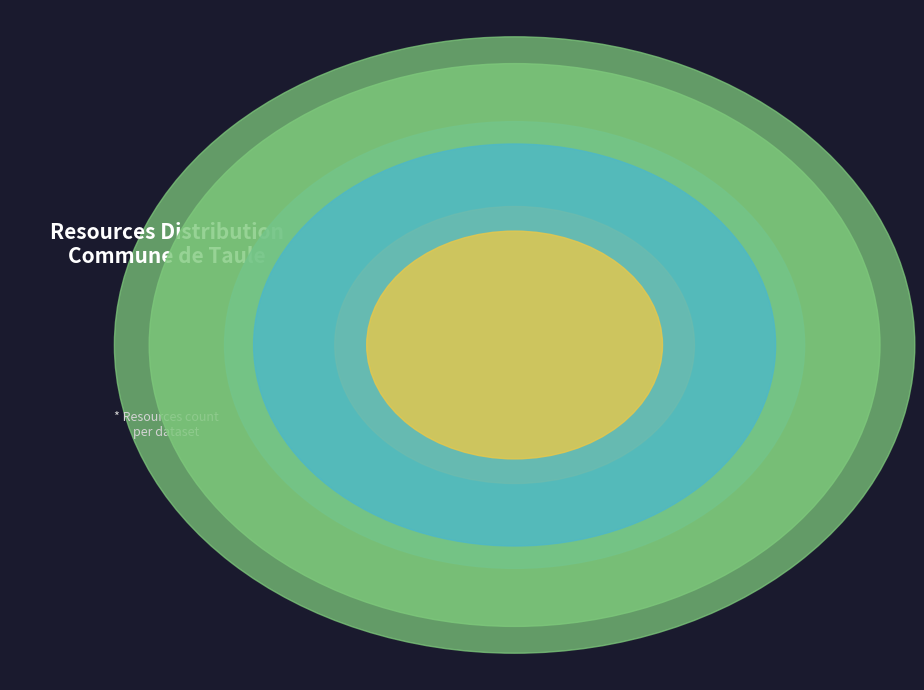

Which category has the biggest portion of the pie?

Deliberations - Commune de Taule